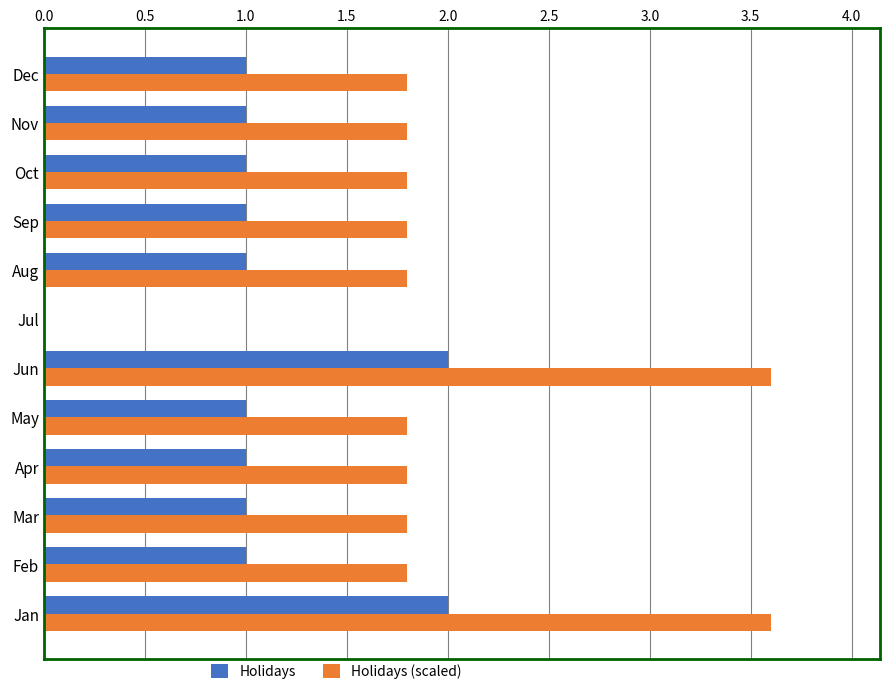

Between Jun and Dec, which series saw the biggest shift?

Holidays (scaled)